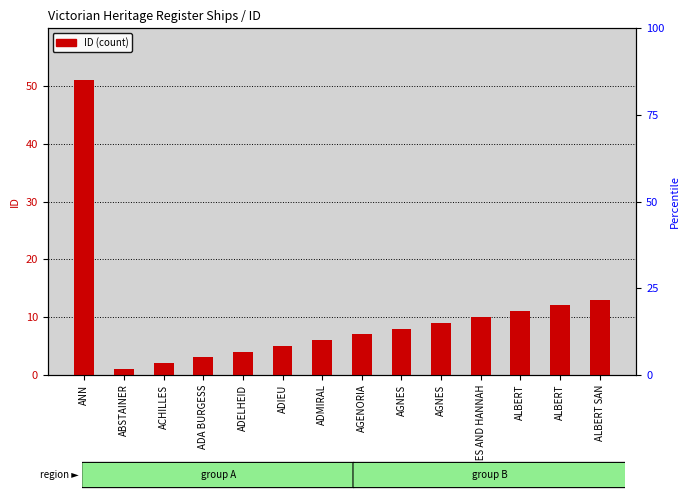

Is it true that the value at ABSTAINER is 0?

False